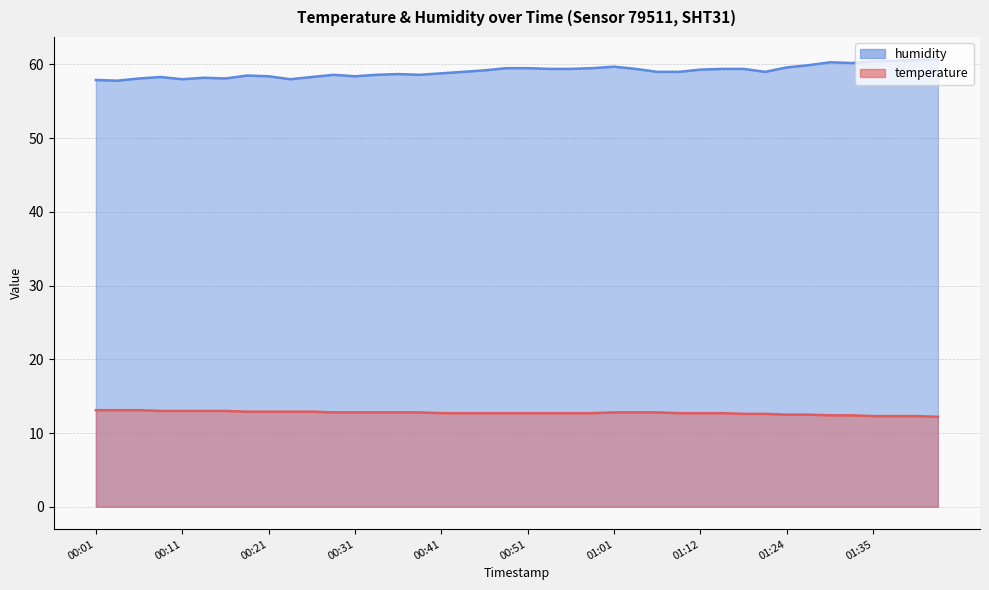

List the series in order of their peak value, highest first.

humidity, temperature